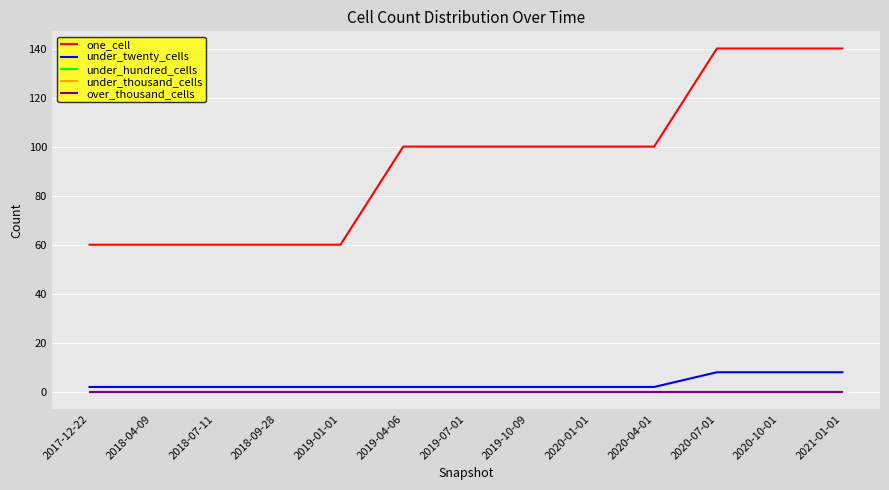

What is the difference between the under_twenty_cells values at 2020-07-01 and 2019-04-06?

6